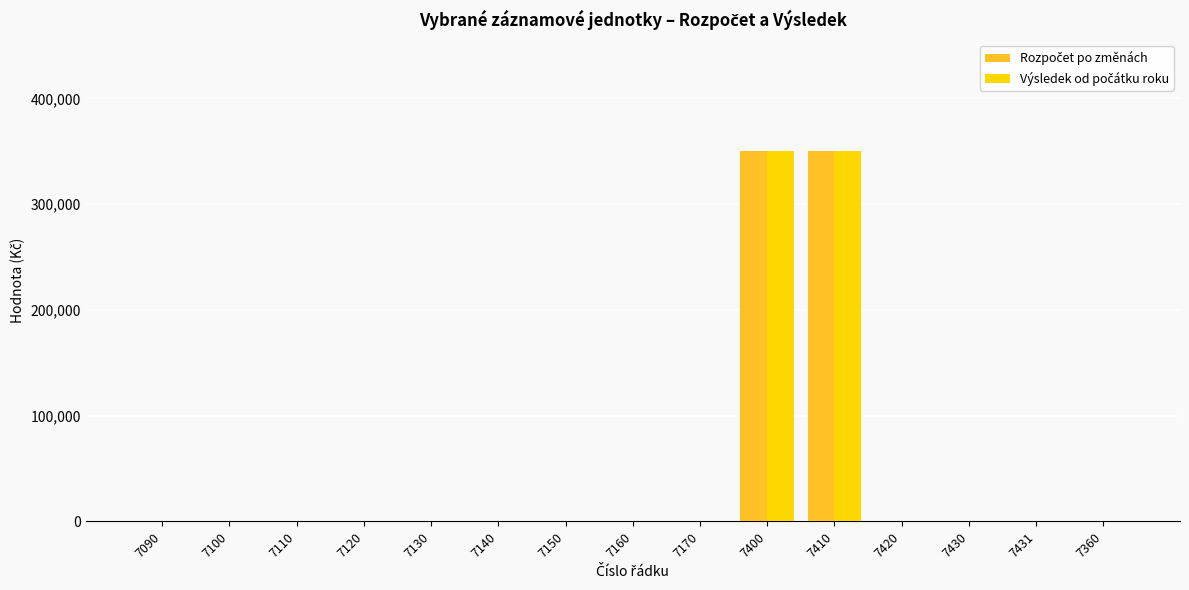

What is the total value across all series at 7410?

700000